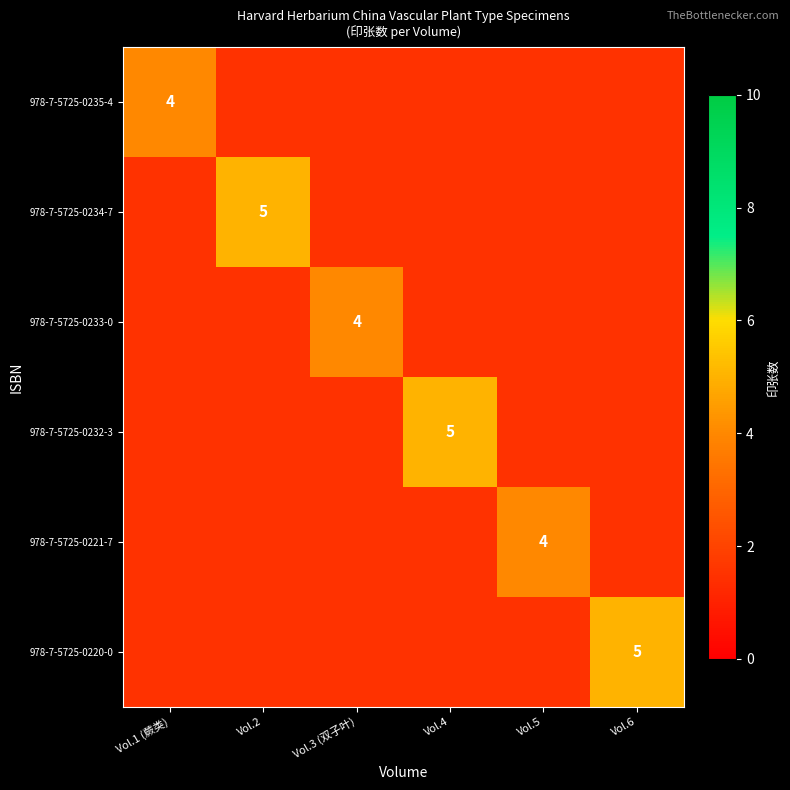

Is the value of 978-7-5725-0235-4 at Vol.5 greater than the value of 978-7-5725-0220-0 at Vol.5?

No